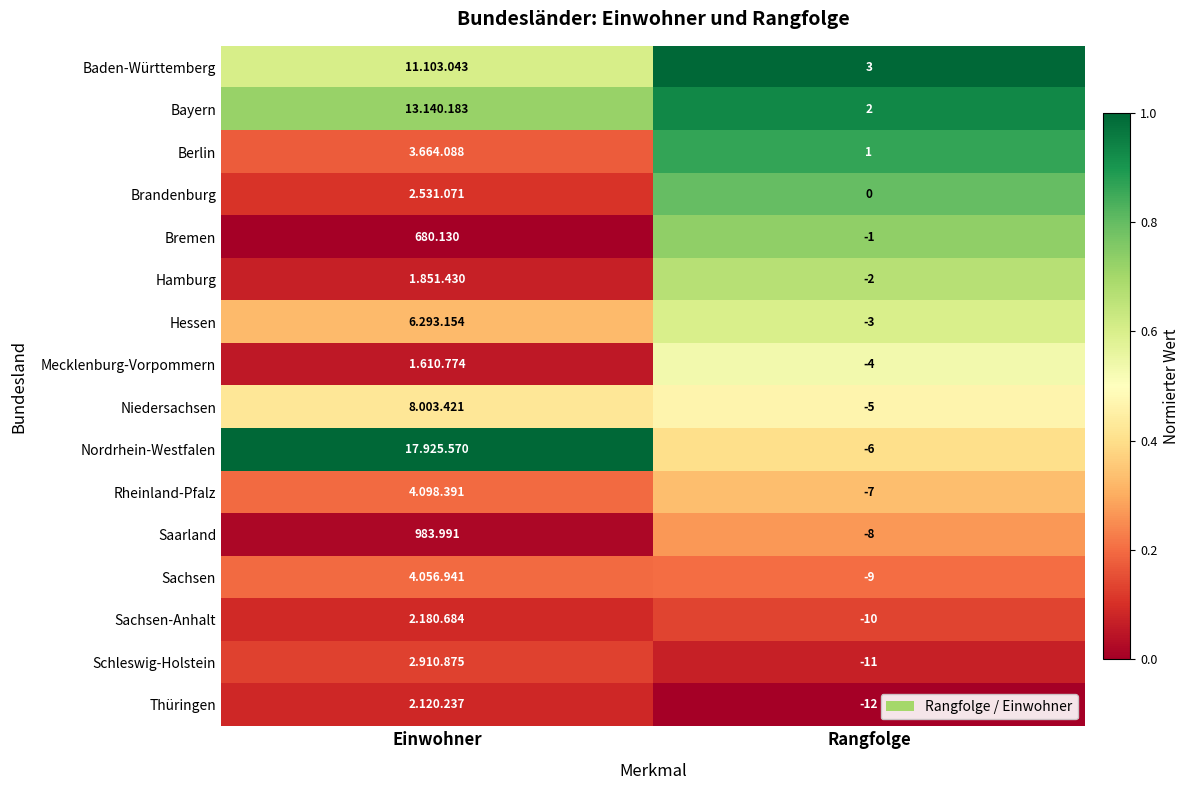

Rank the series at Rangfolge from lowest to highest value.

Thüringen, Schleswig-Holstein, Sachsen-Anhalt, Sachsen, Saarland, Rheinland-Pfalz, Nordrhein-Westfalen, Niedersachsen, Mecklenburg-Vorpommern, Hessen, Hamburg, Bremen, Brandenburg, Berlin, Bayern, Baden-Württemberg